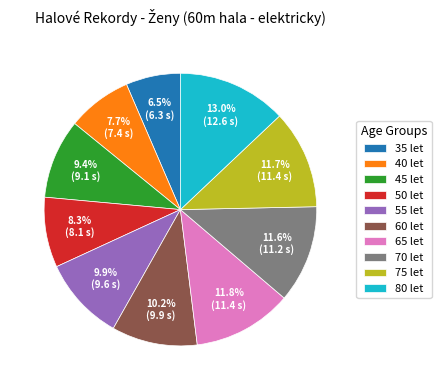

The 40 let slice represents 8% of the pie. True or false?

True